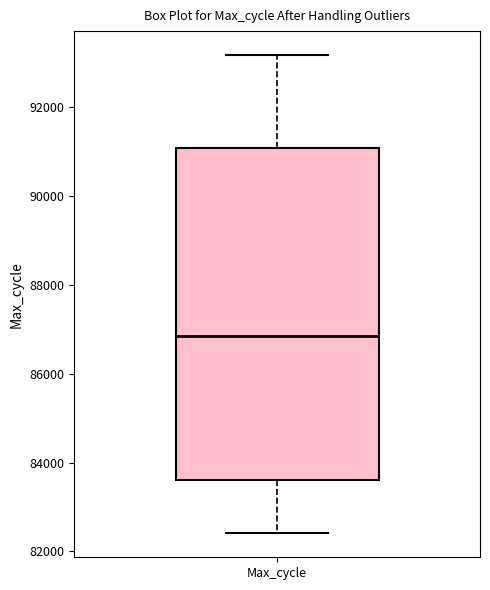

Read this box plot against the y-axis: the position of the median line, the range covered by the box, and the ends of both whiskers. The values are not printed on the chart, so give them approximately, as read against the axis.

median 86800, box 83600 to 91000, whiskers 82400 to 93200